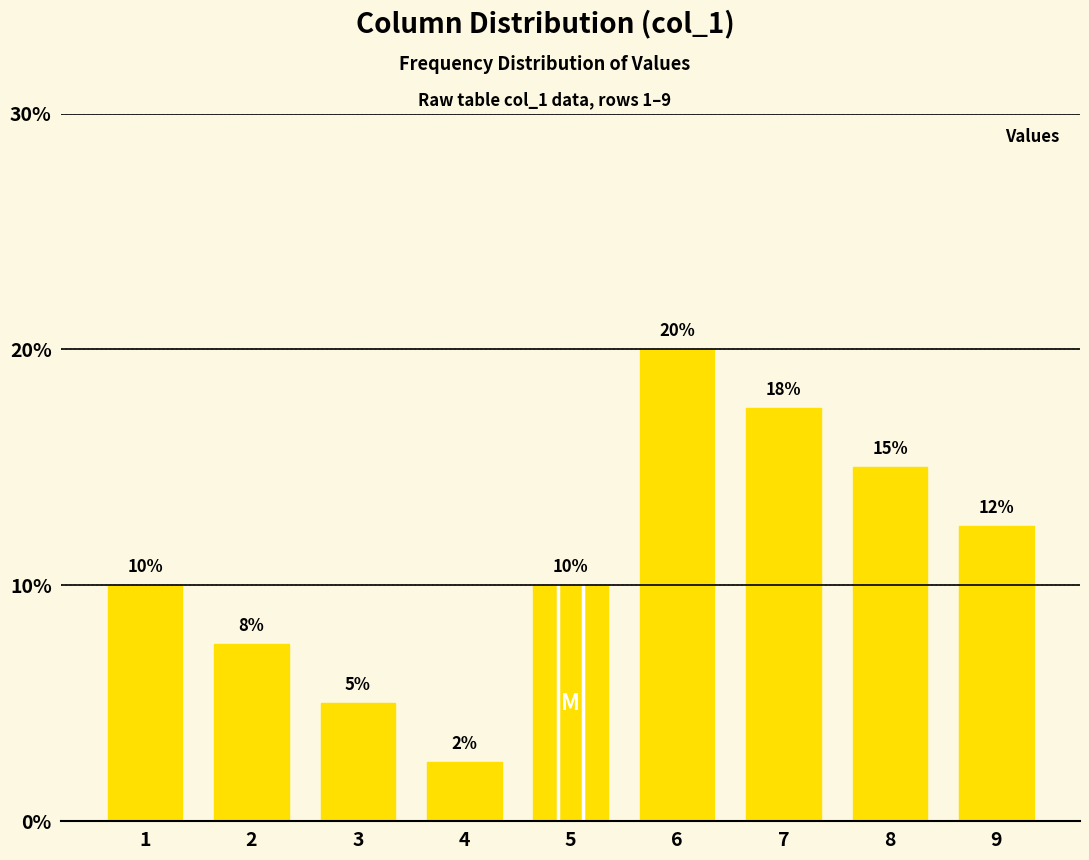

Count the number of data series in this chart.

1